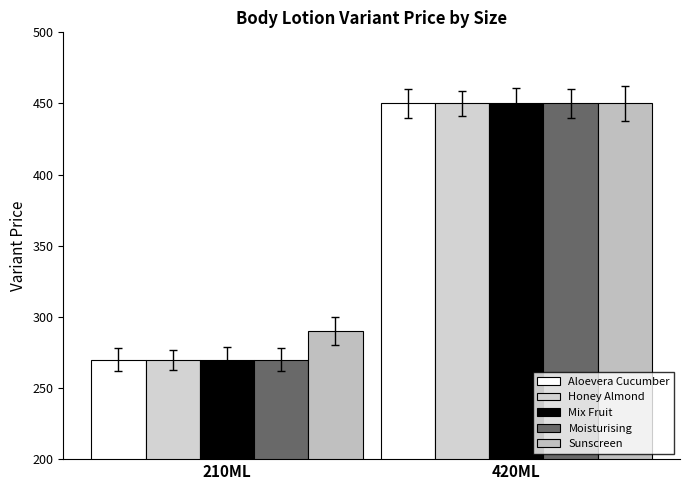

At which category is the sum across all series the highest?

420ML